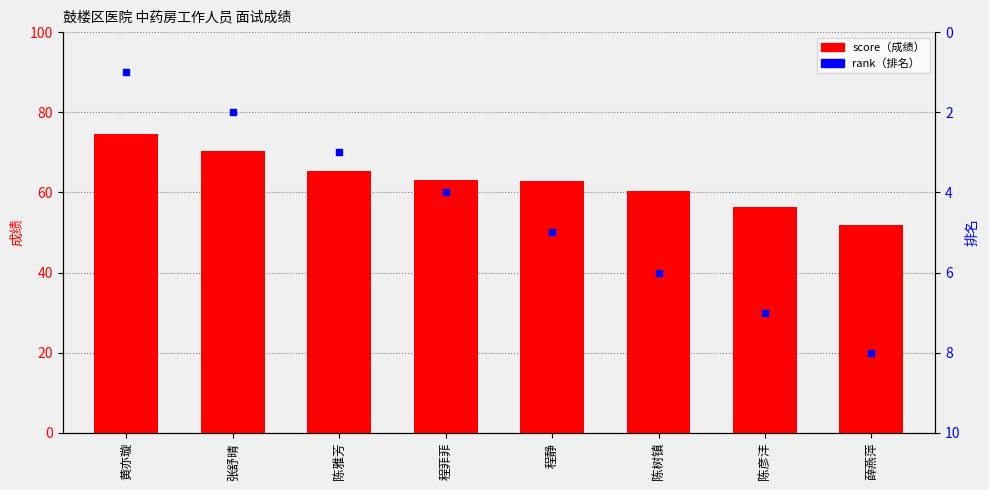

Which series has the largest total across all categories?

score